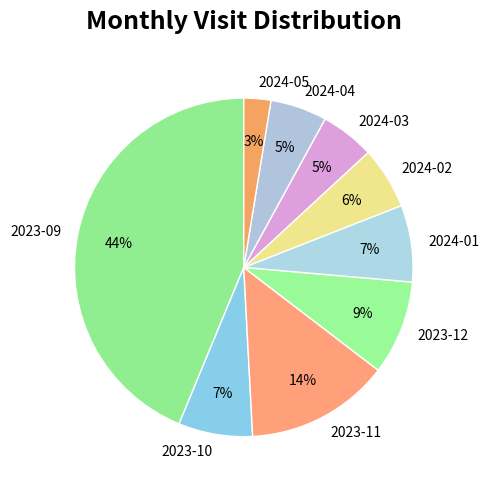

Between 2023-10 and 2024-05, which is larger?

2023-10